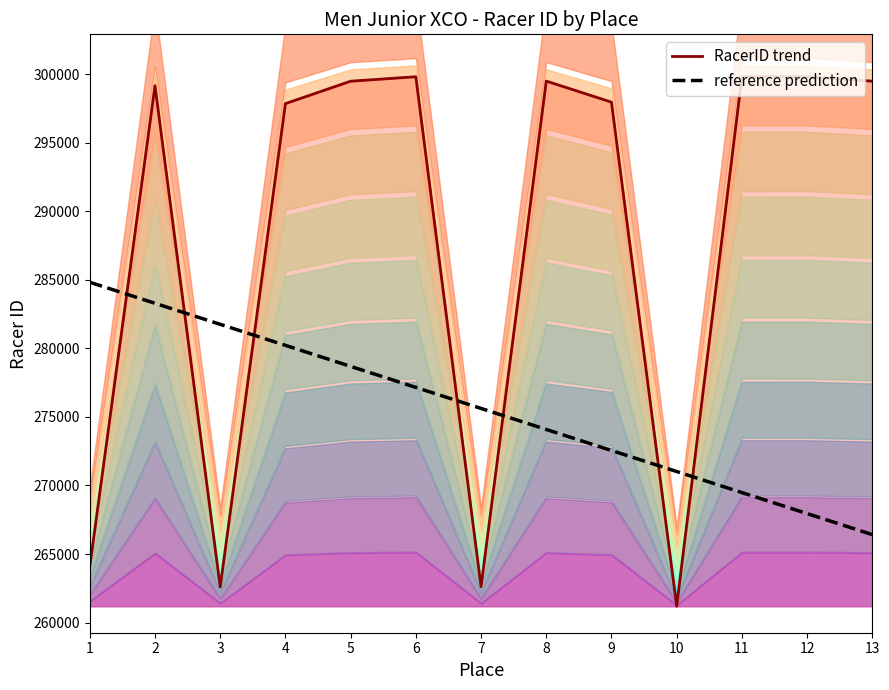

At which label is reference prediction closest to 275616?

7